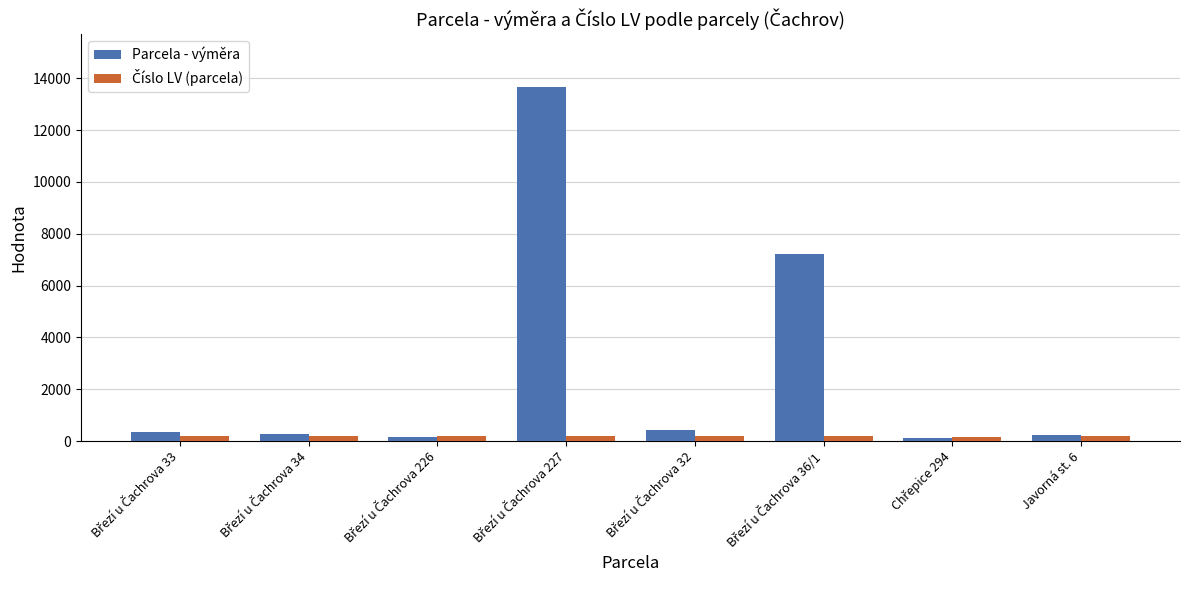

What is the sum of all Parcela - výměra values?

22407